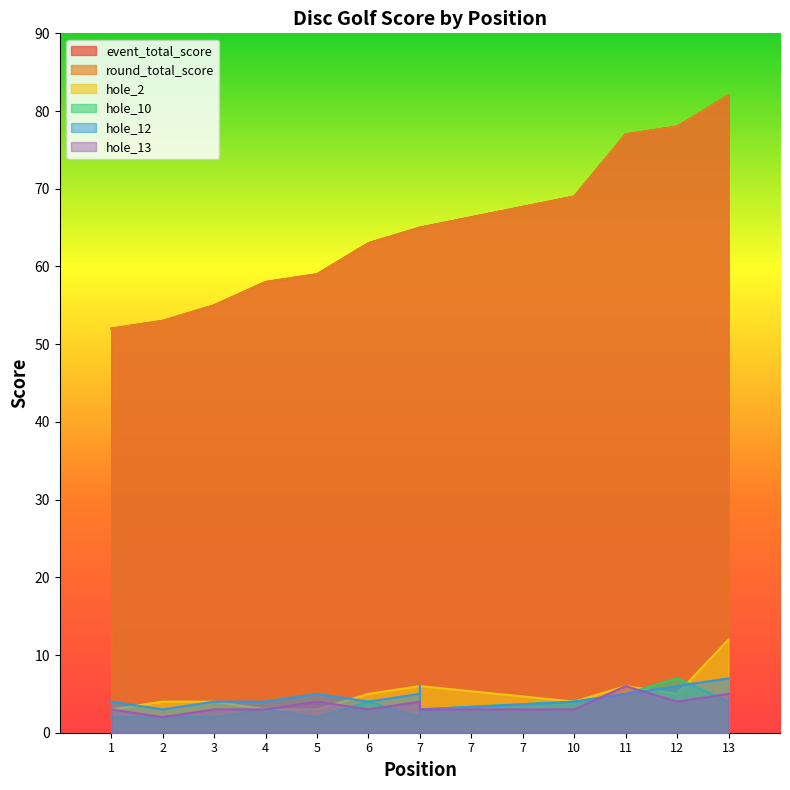

Is the value of event_total_score at 7 greater than the value of hole_12 at 2?

Yes